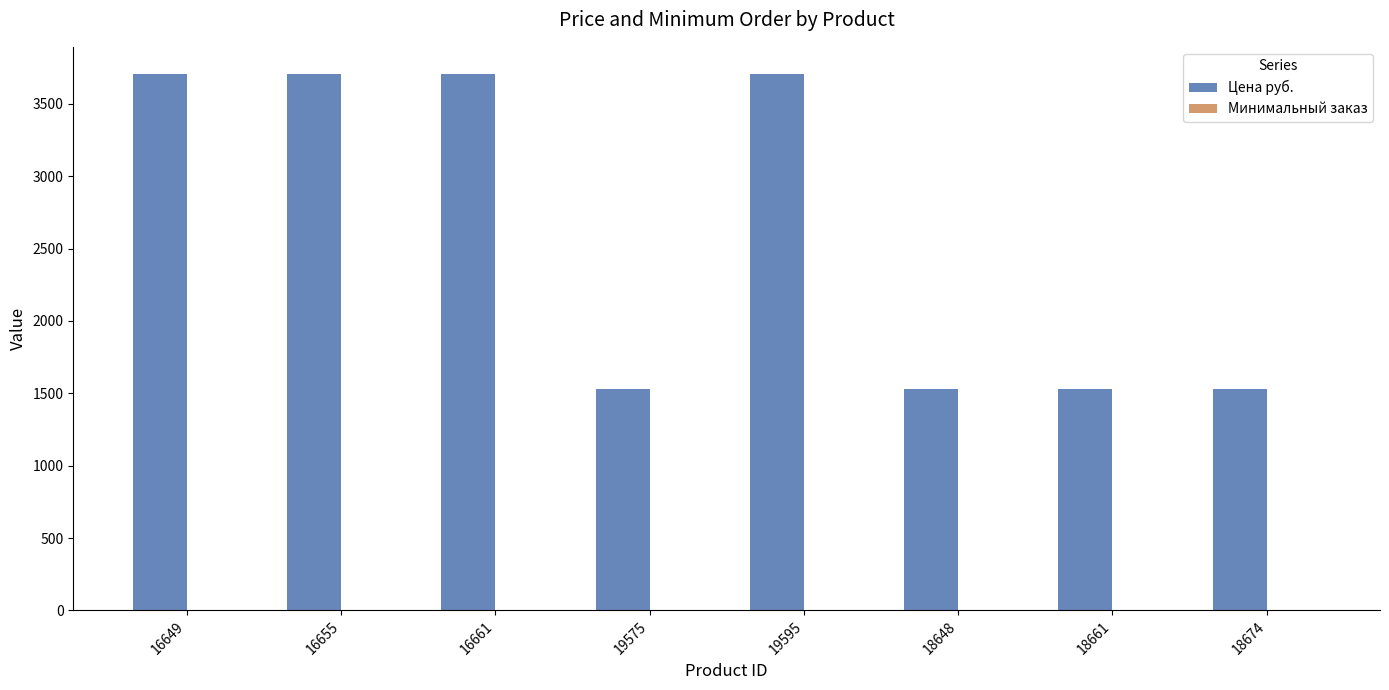

The Цена руб. series shows 6064.8 at 16655. True or false?

False